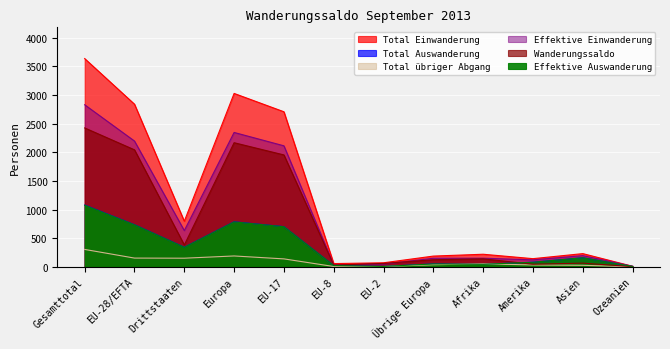

List the labels in order of Effektive Einwanderung value, smallest first.

Ozeanien, EU-8, EU-2, Amerika, Übrige Europa, Afrika, Asien, Drittstaaten, EU-17, EU-28/EFTA, Europa, Gesamttotal